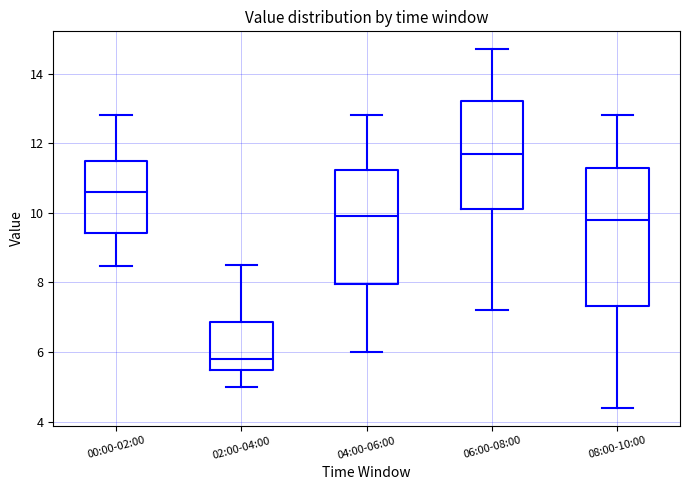

Reading left to right, transcribe this box plot: for each box, give where its median line is, the range the box spans, and where its two whiskers end, as read against the y-axis. The values are not printed on the chart, so give them approximately, as read against the axis.

00:00-02:00: median 10.6, box 9.4 to 11.6, whiskers 8.4 to 12.8
02:00-04:00: median 5.8, box 5.4 to 6.8, whiskers 5.0 to 8.6
04:00-06:00: median 10.0, box 8.0 to 11.2, whiskers 6.0 to 12.8
06:00-08:00: median 11.8, box 10.2 to 13.2, whiskers 7.2 to 14.8
08:00-10:00: median 9.8, box 7.4 to 11.4, whiskers 4.4 to 12.8